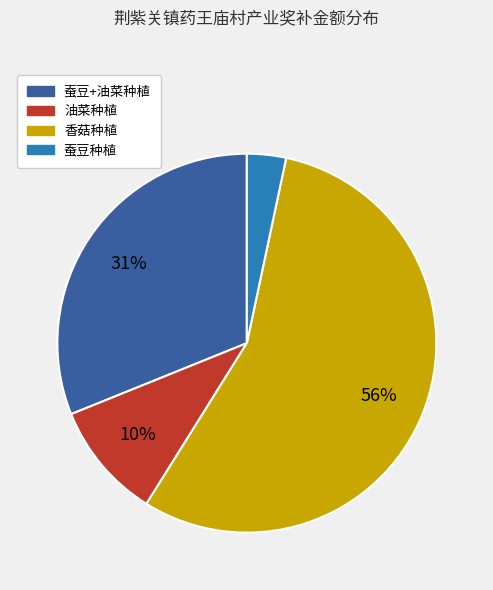

To the nearest percent, what is the average slice percentage?

25%